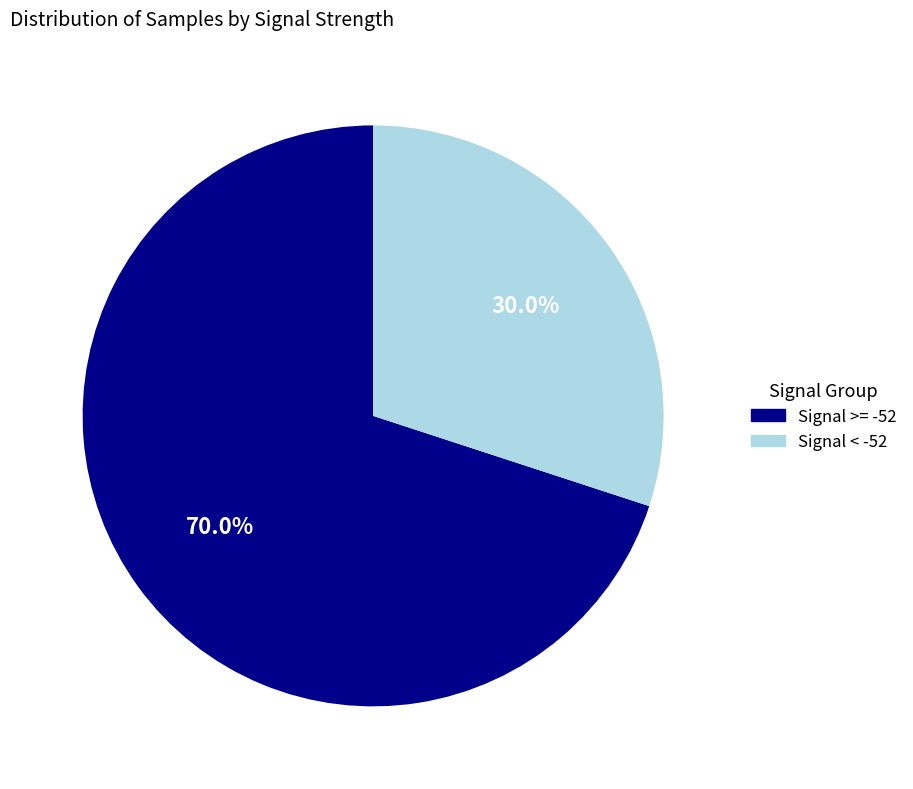

Rank the categories by value from lowest to highest.

Signal < -52, Signal >= -52